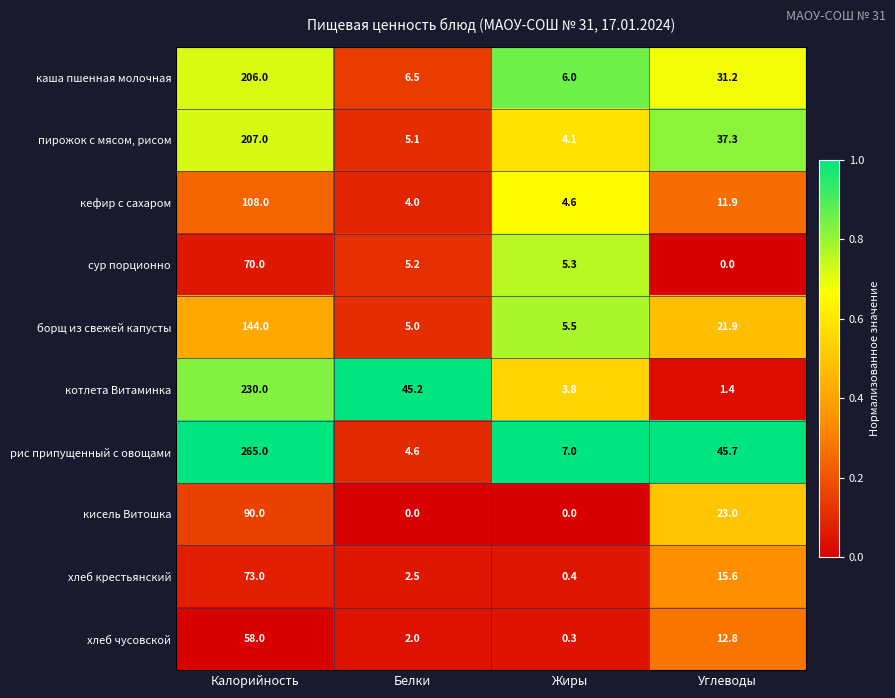

Where does the рис припущенный с овощами series first go above 45?

Калорийность